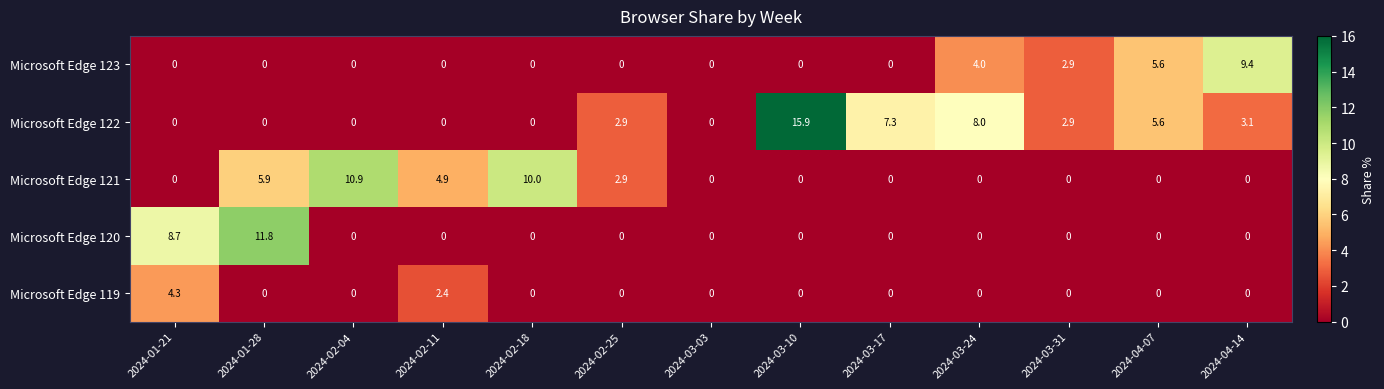

What is the total value across all series at 2024-03-24?

12.0